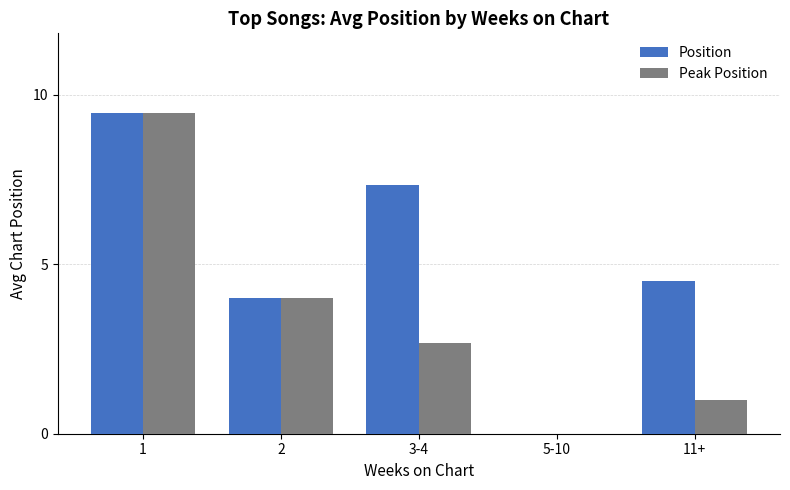

Where does the Peak Position series first go above 2?

1